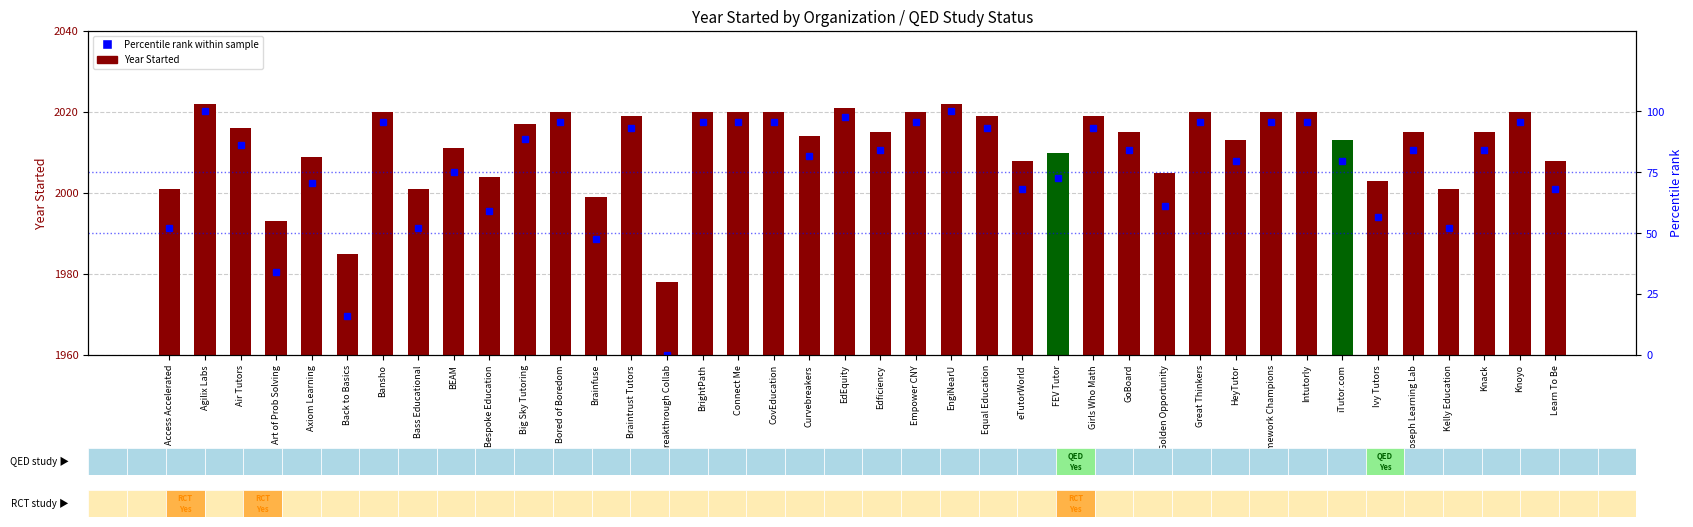

How many distinct data groups are displayed?

2